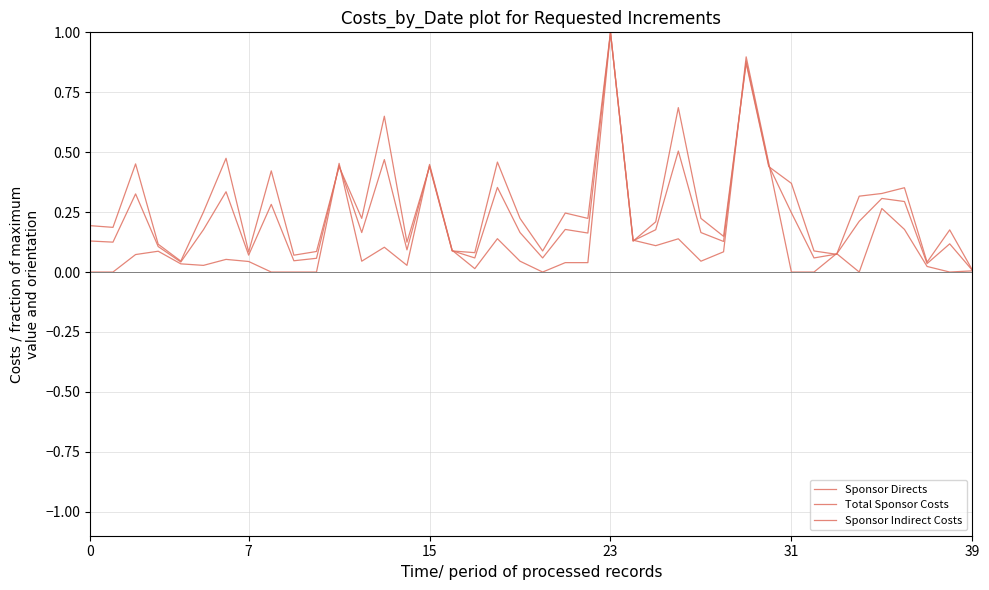

Which series has the largest total across all categories?

Sponsor Directs